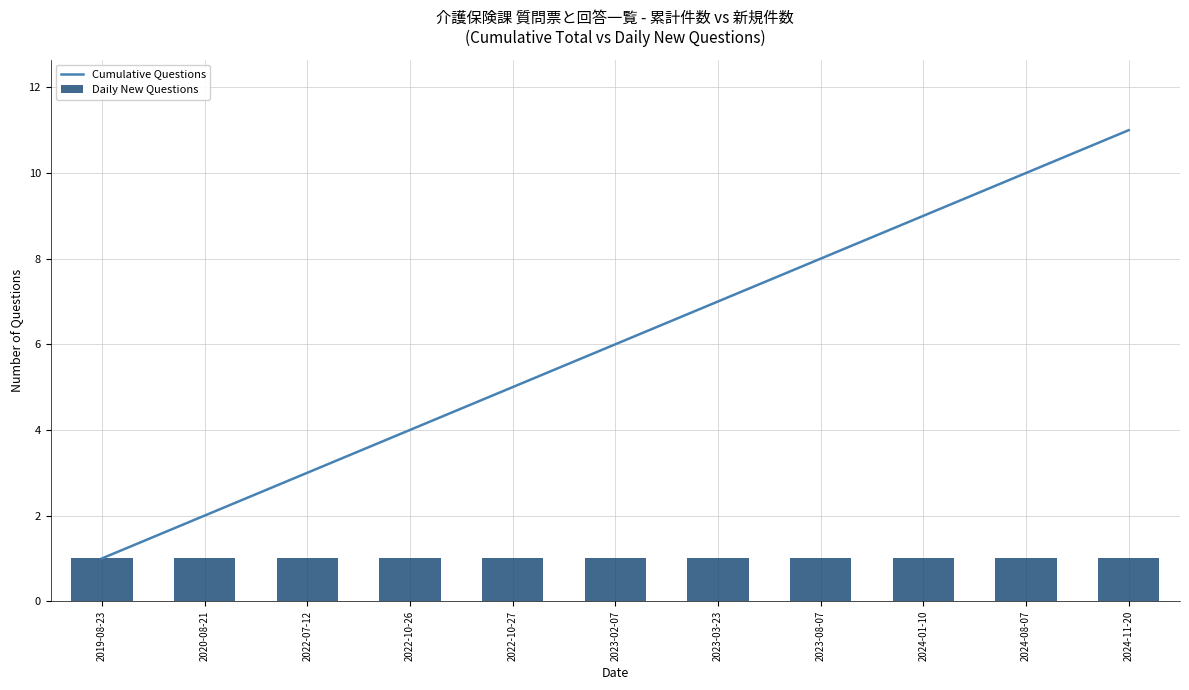

What is the label of the 11th bar from the left?

2024-11-20